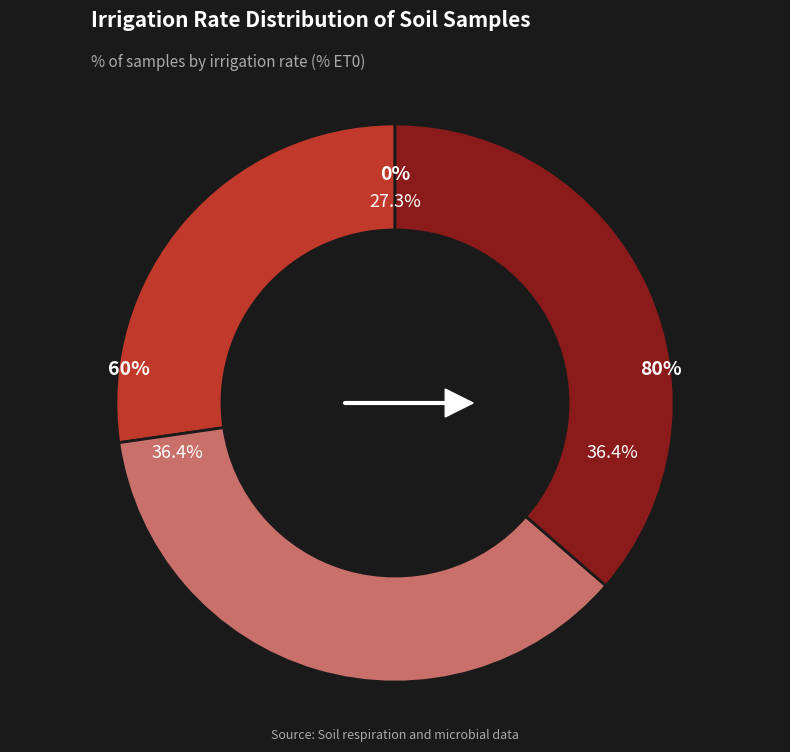

Count the number of slices in the pie.

3